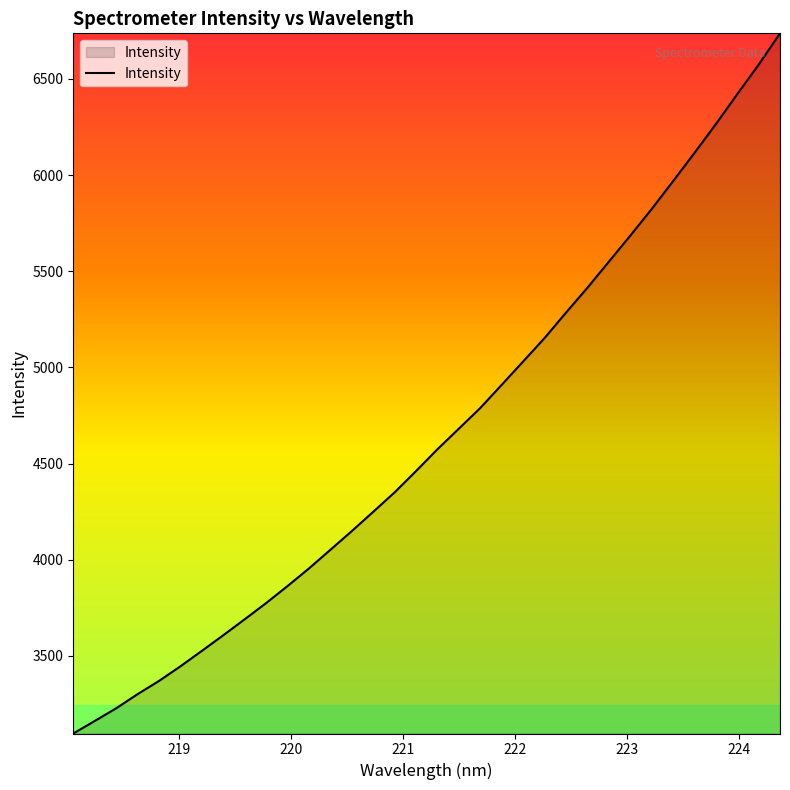

What is the difference between the maximum and minimum values?

3641.0